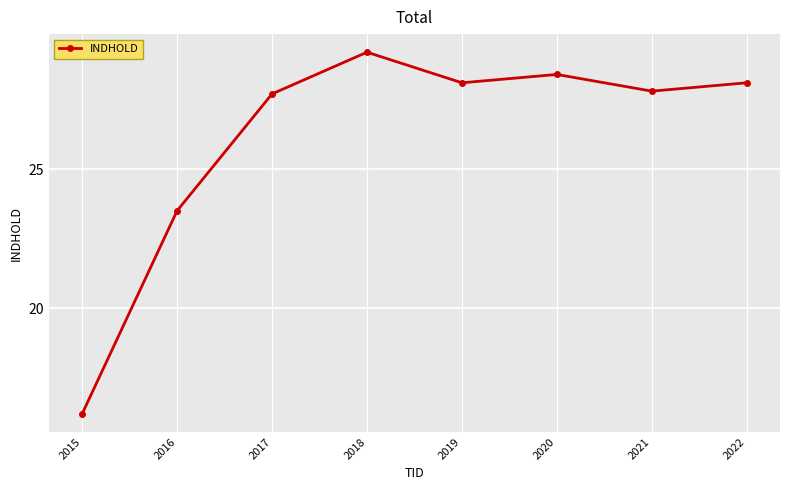

What is the smallest value displayed?

16.2